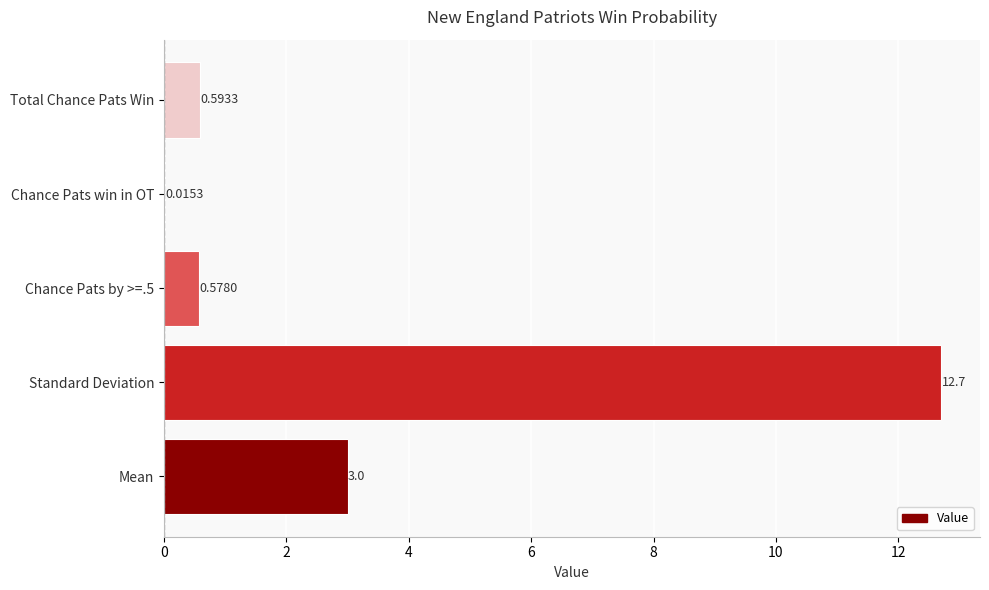

Which category has the highest value across all series?

Standard Deviation